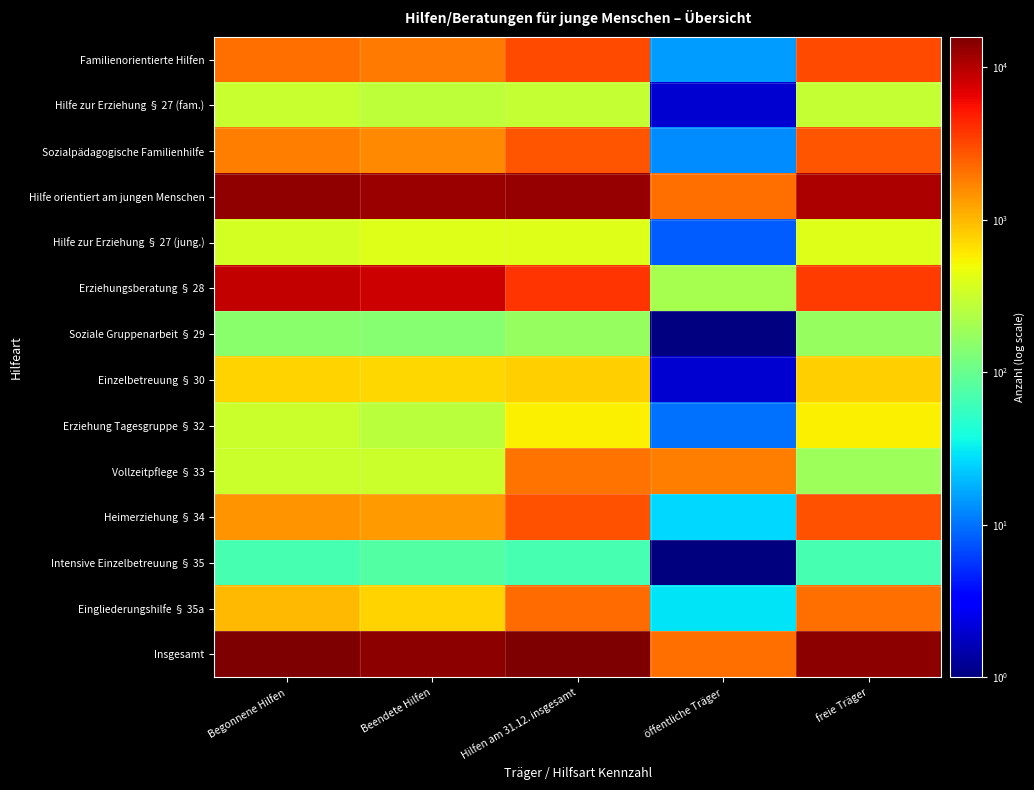

Where is Insgesamt nearest to the value 8960?

freie Träger